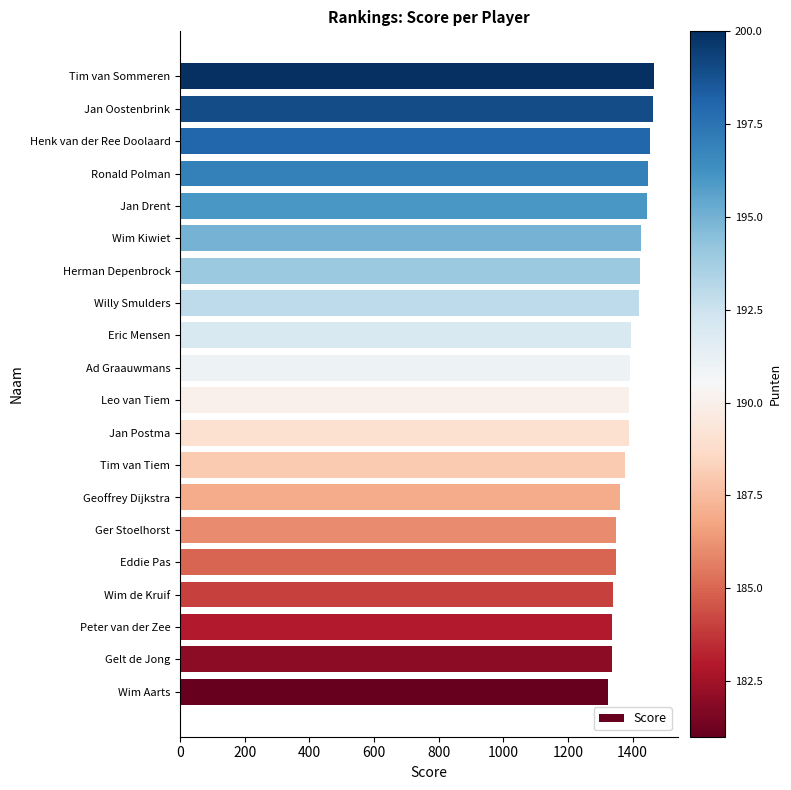

Which has a higher value, Ad Graauwmans or Jan Drent?

Jan Drent